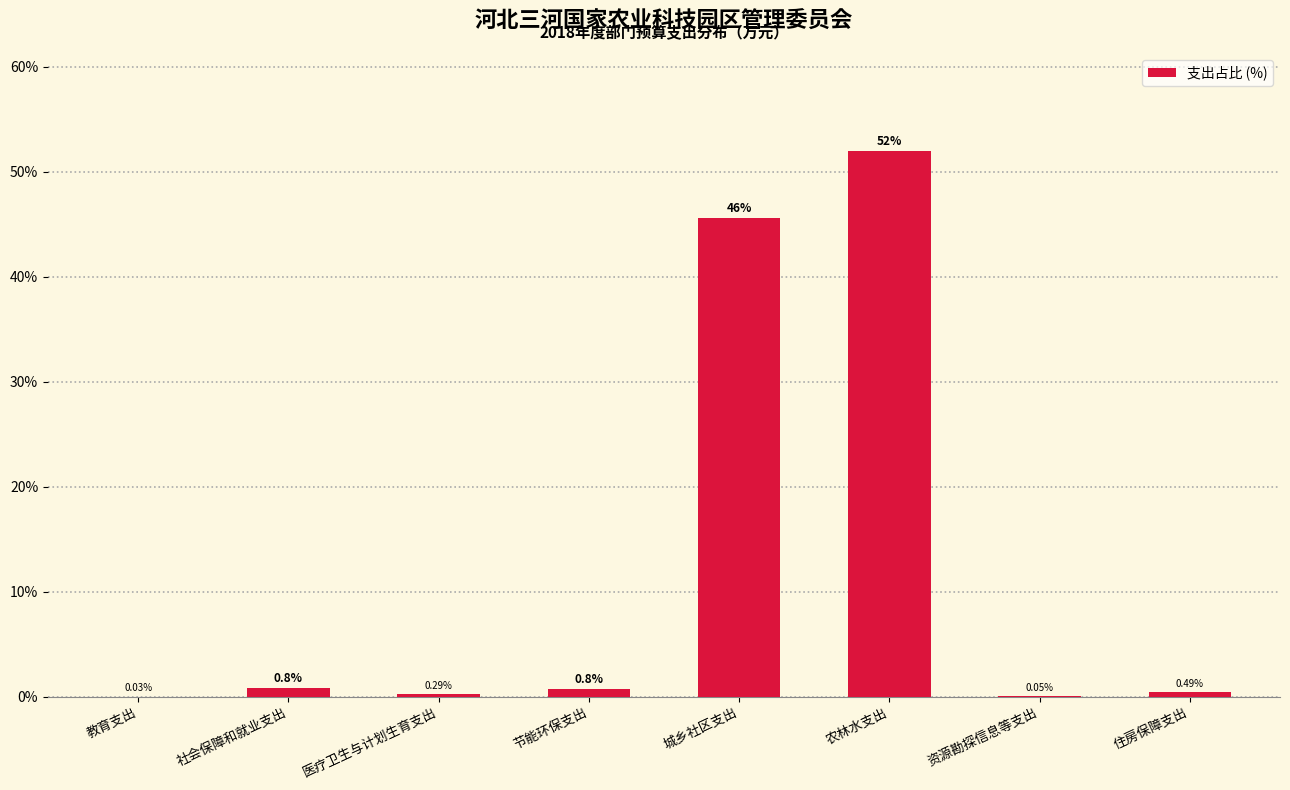

Which label corresponds to the largest value in the chart?

农林水支出